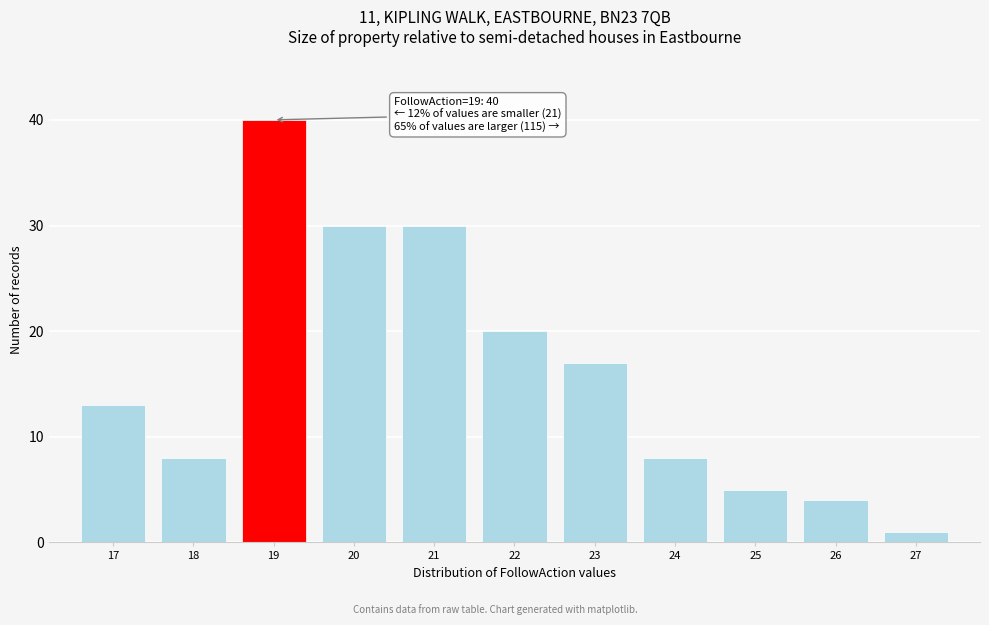

Reading left to right, what are all the values shown in this chart?

17=13	18=8	19=40	20=30	21=30	22=20	23=17	24=8	25=5	26=4	27=1